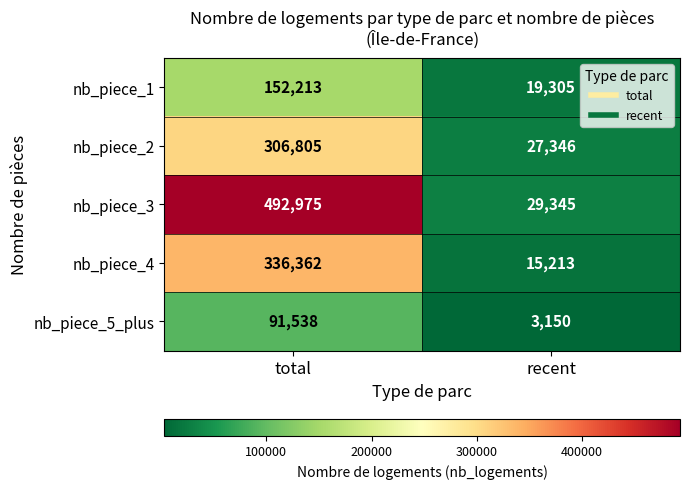

Reading left to right, extract all data points from this chart.

nb_piece_1: 152213	19305
nb_piece_2: 306805	27346
nb_piece_3: 492975	29345
nb_piece_4: 336362	15213
nb_piece_5_plus: 91538	3150